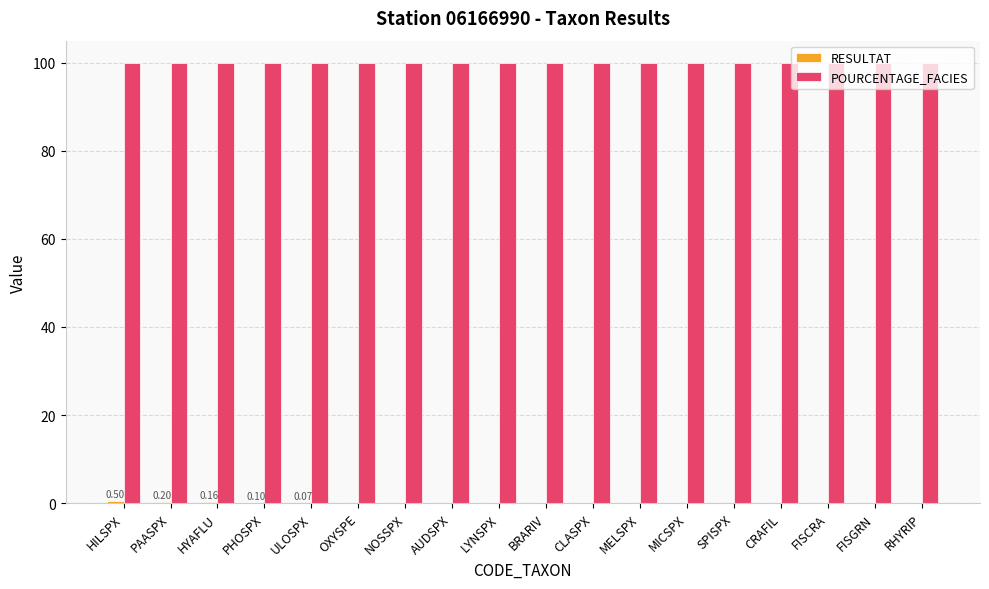

Which series has the largest total across all categories?

POURCENTAGE_FACIES